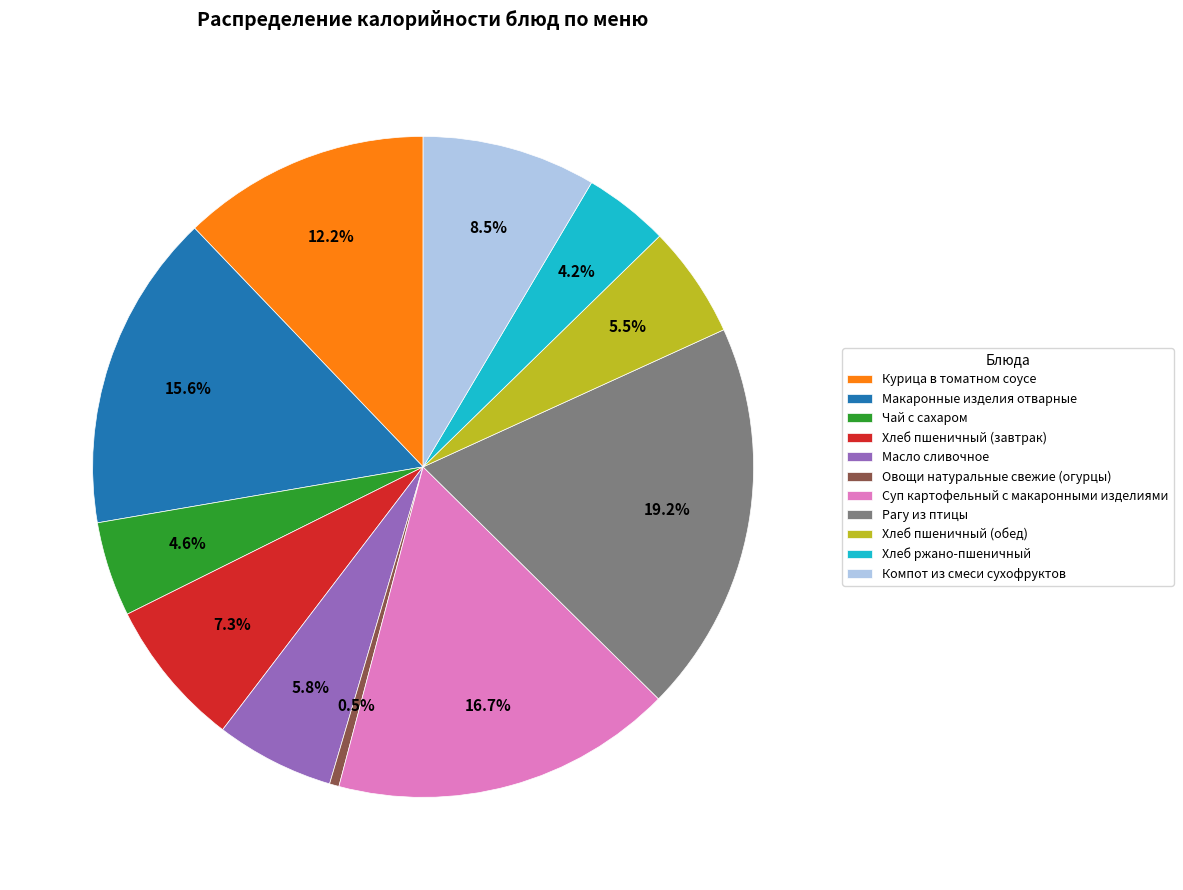

How many segments does this pie chart have?

11